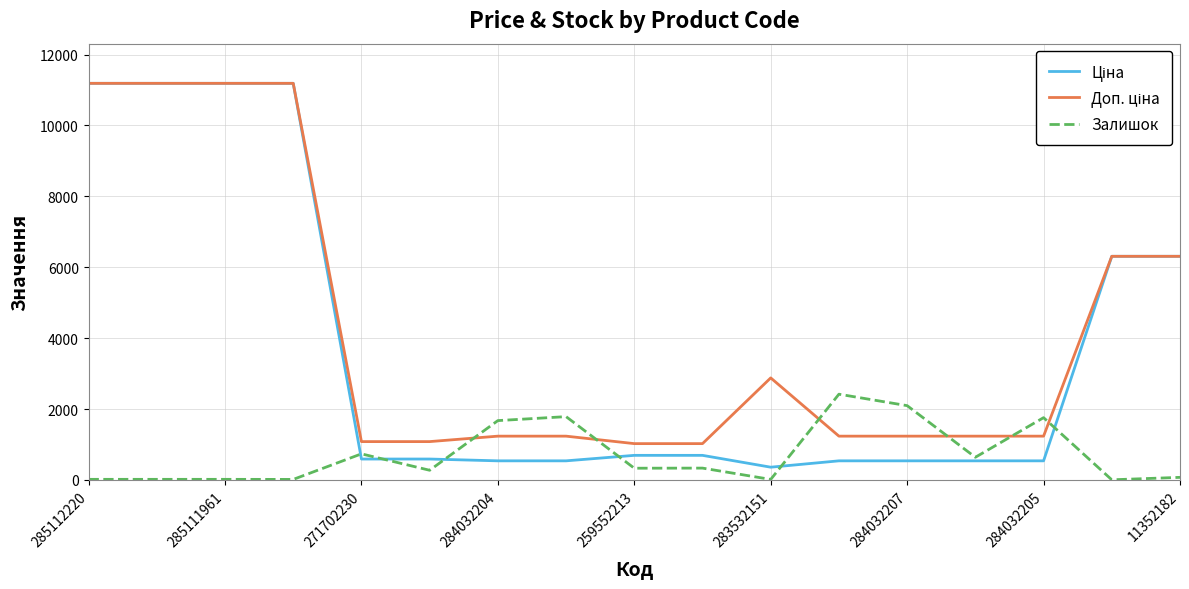

What is the maximum value shown in the chart?

11188.2